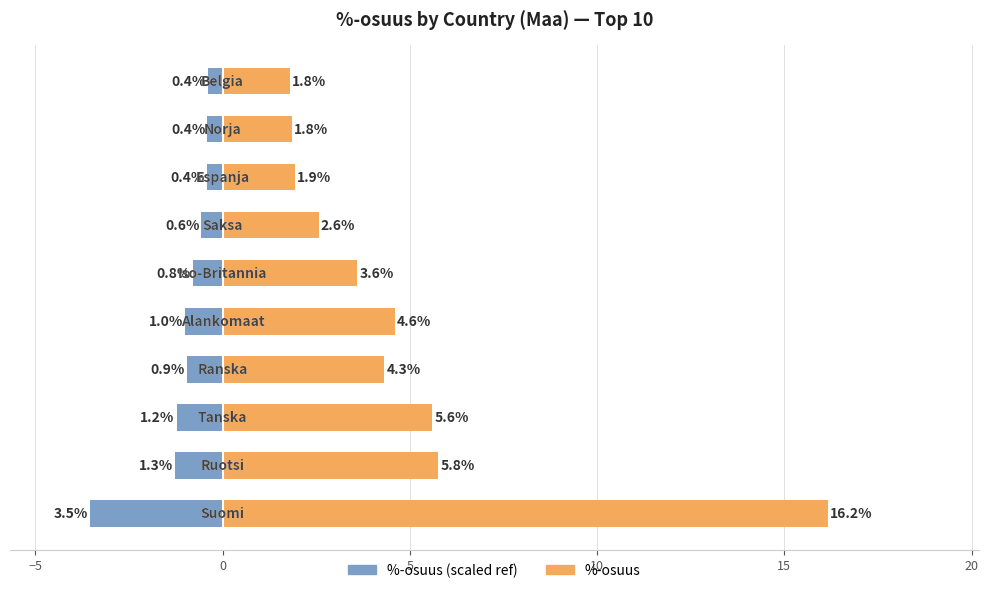

What is the average value of the %-osuus (scaled) series?

-1.1